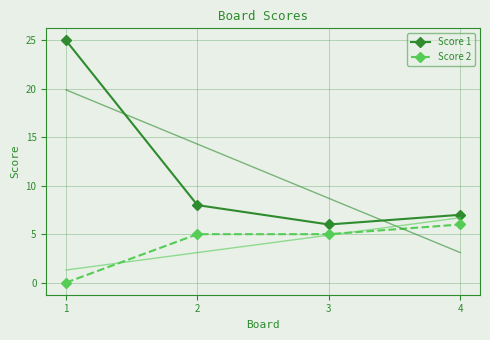

Between 3 and 4, which series saw the biggest shift?

Score 1